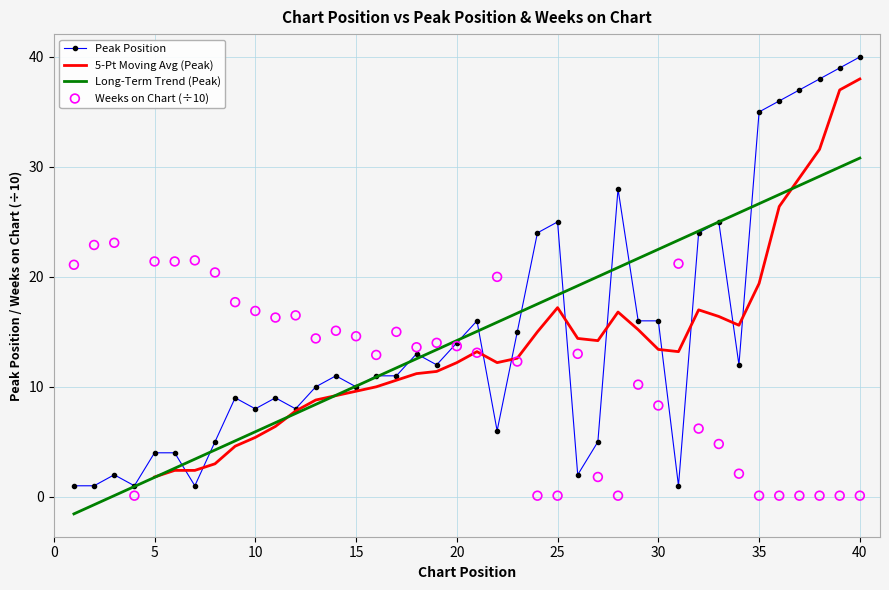

Is the value of Weeks on Chart at 17 greater than the value of Peak Position at 18?

Yes